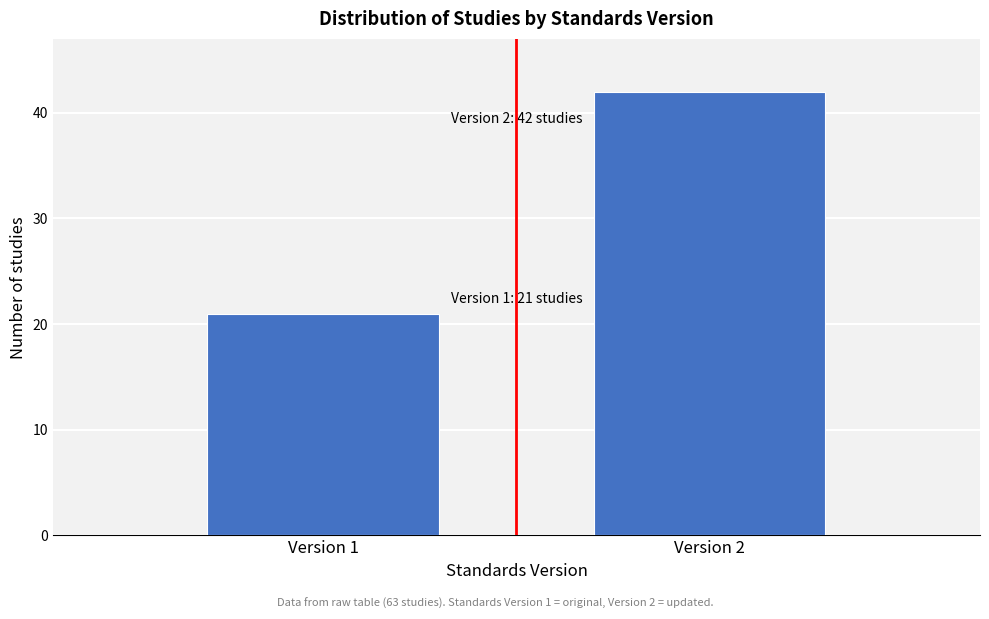

Reading right to left, transcribe all the data shown in this chart.

42	21